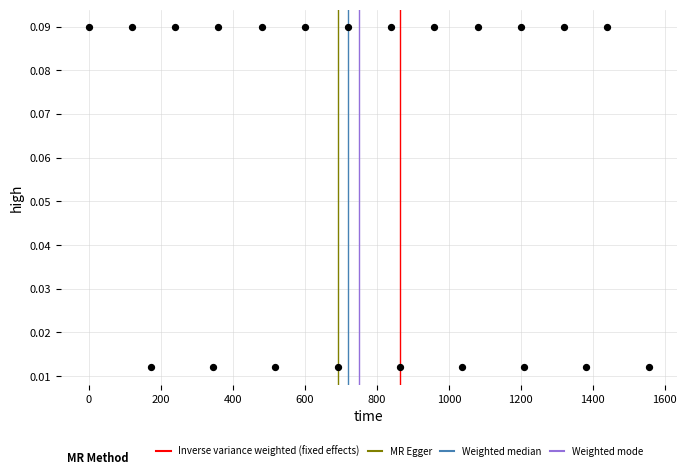

What is the range of X values (max minus min)?

1555.2